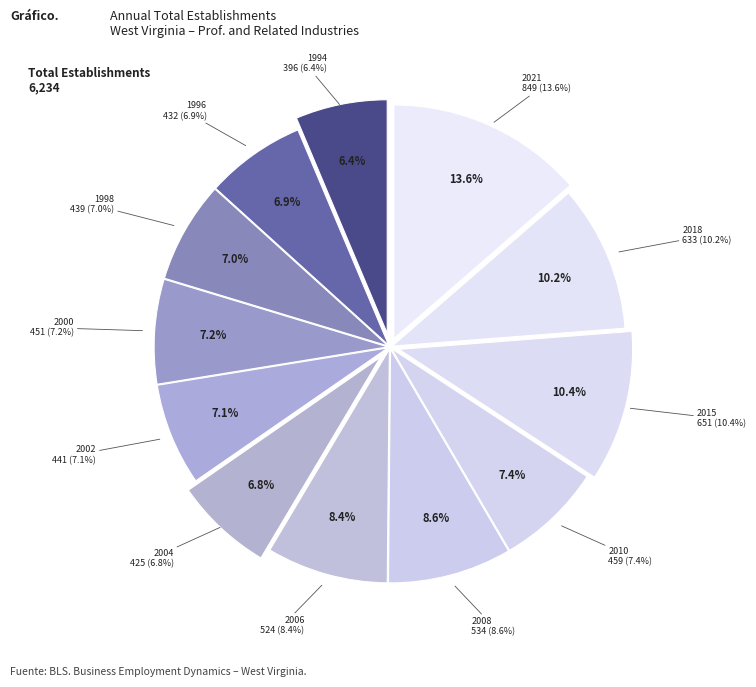

Does any single category account for the majority?

No